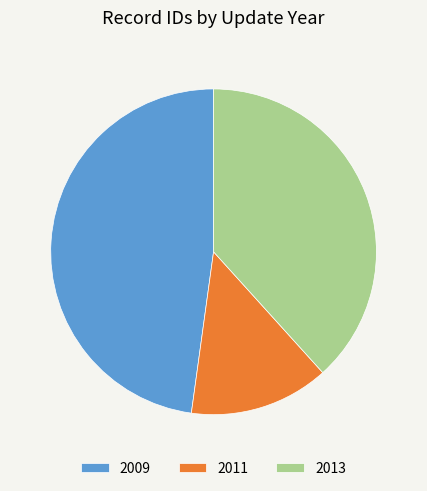

How many segments does this pie chart have?

3